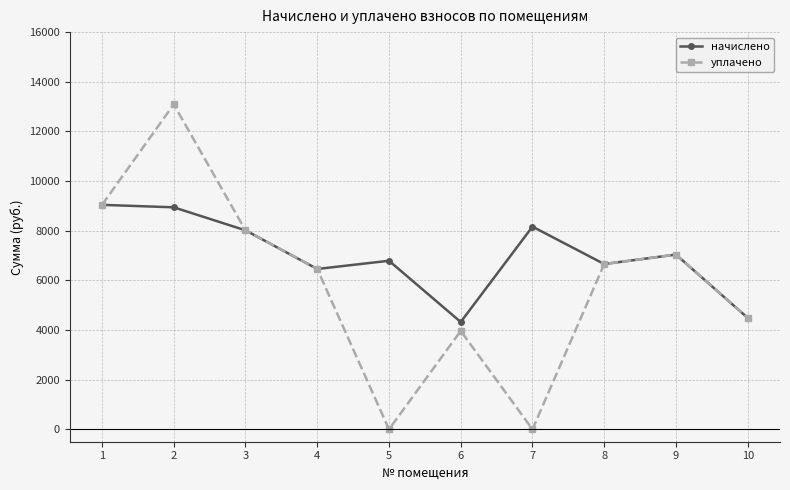

What is the value of the начислено point at the 9th from the left?

7038.0